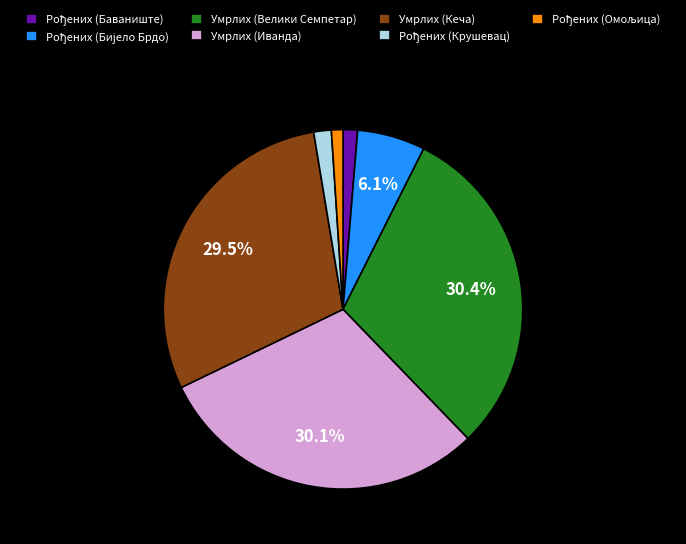

Does Умрлих (Велики Семпетар) account for over 50% of the chart?

No